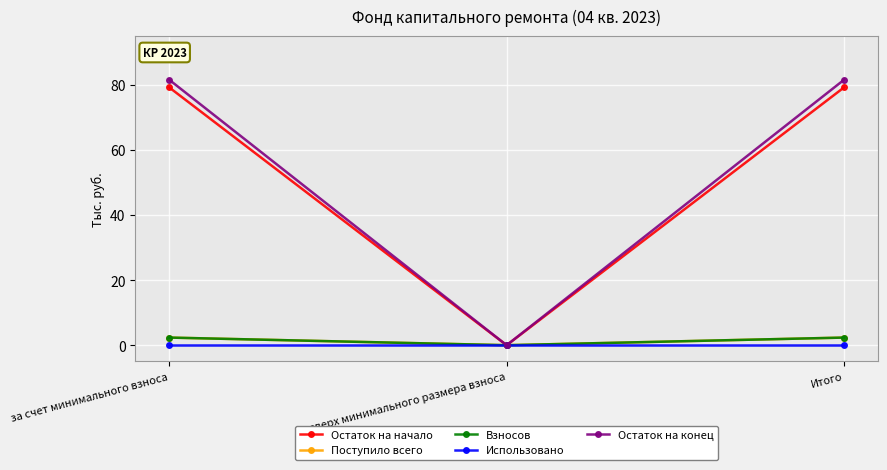

Reading right to left, transcribe all the data shown in this chart.

Остаток на начало: 79.3	0.0	79.3
Поступило всего: 2.4	0.0	2.4
Взносов: 2.4	0.0	2.4
Использовано: 0.0	0.0	0.0
Остаток на конец: 81.7	0.0	81.7